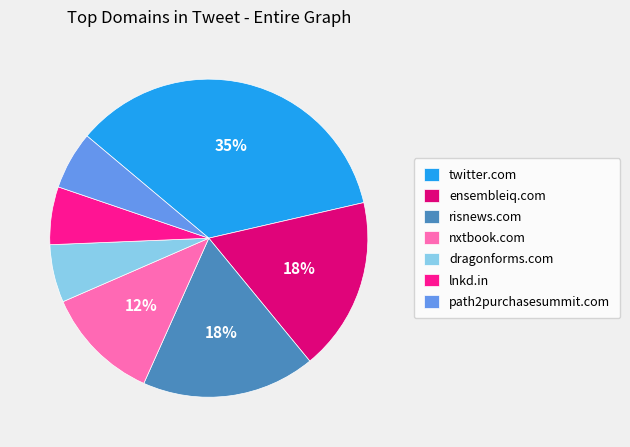

To the nearest percent, what is the difference between the dragonforms.com and nxtbook.com slice percentages?

6%